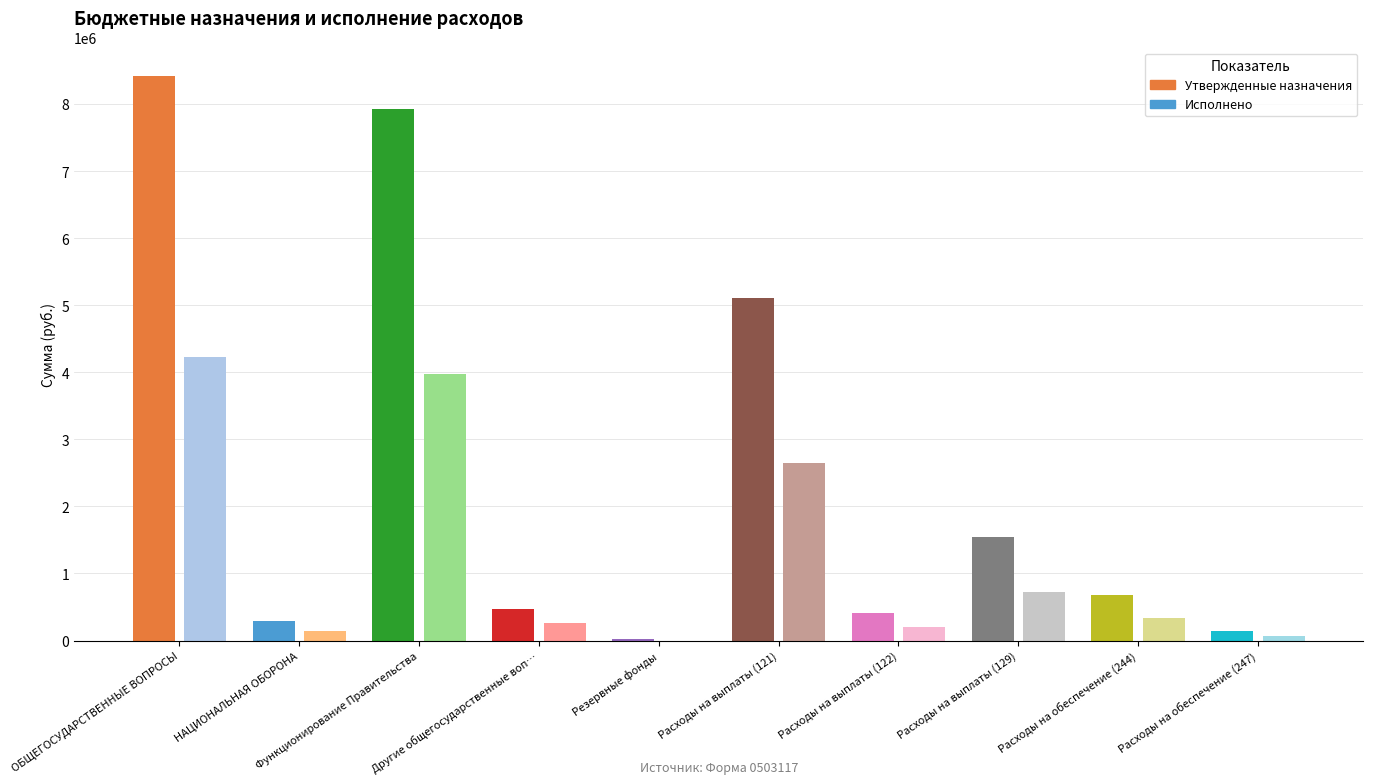

Which series has the widest spread of values?

Утвержденные назначения